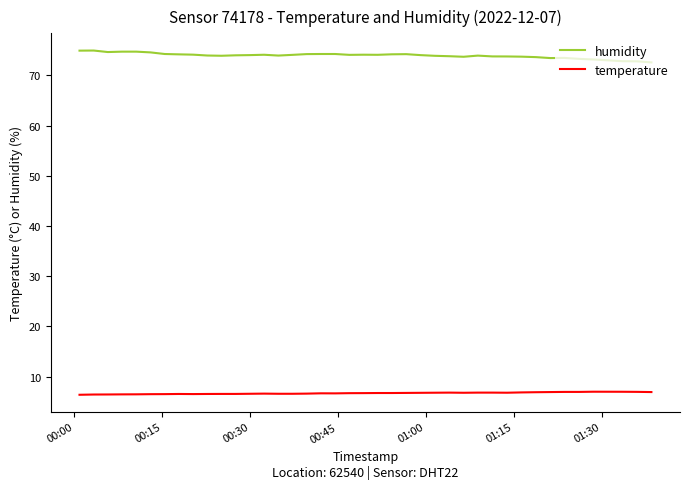

List the series in order of their peak value, highest first.

humidity, temperature